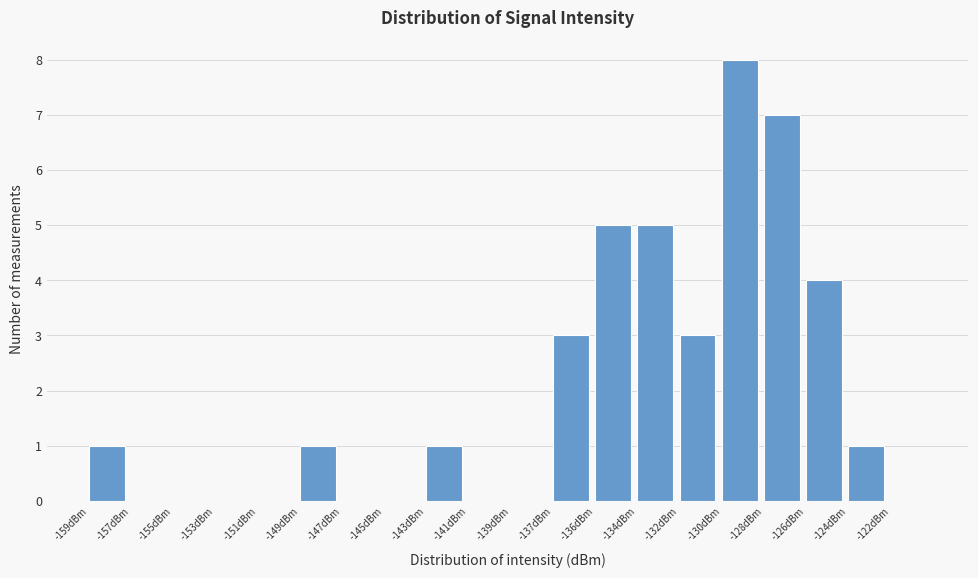

Reading right to left, what are all the values shown in this chart?

-122dBm=0	-124dBm=1	-126dBm=4	-128dBm=7	-130dBm=8	-132dBm=3	-134dBm=5	-136dBm=5	-137dBm=3	-139dBm=0	-141dBm=0	-143dBm=1	-145dBm=0	-147dBm=0	-149dBm=1	-151dBm=0	-153dBm=0	-155dBm=0	-157dBm=0	-159dBm=1